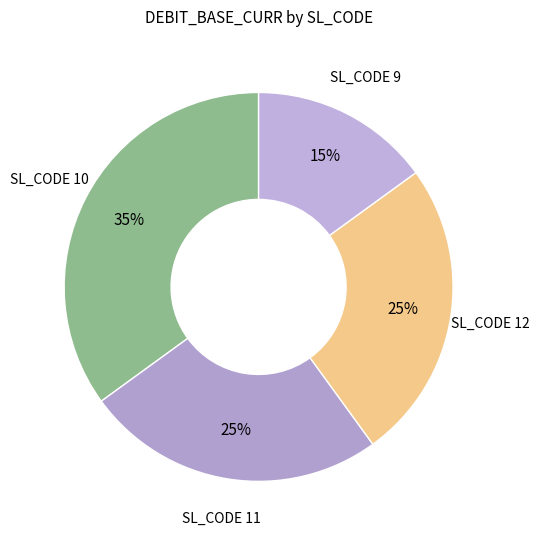

How many slices are in this pie chart?

4